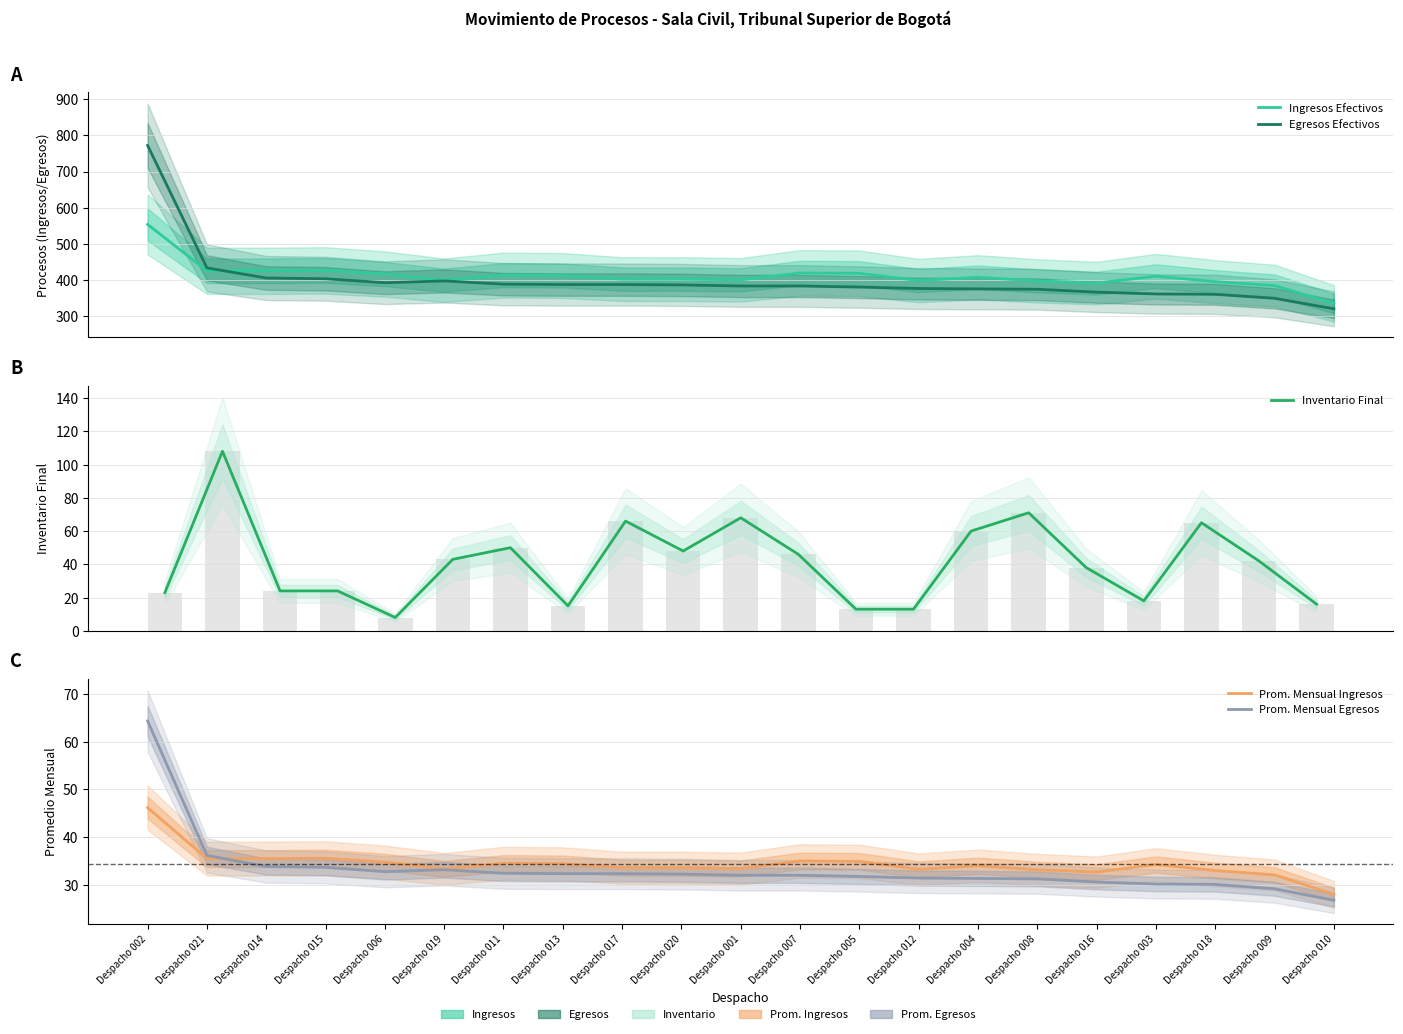

The Inventario Final series shows 26.1 at Despacho 017. True or false?

False